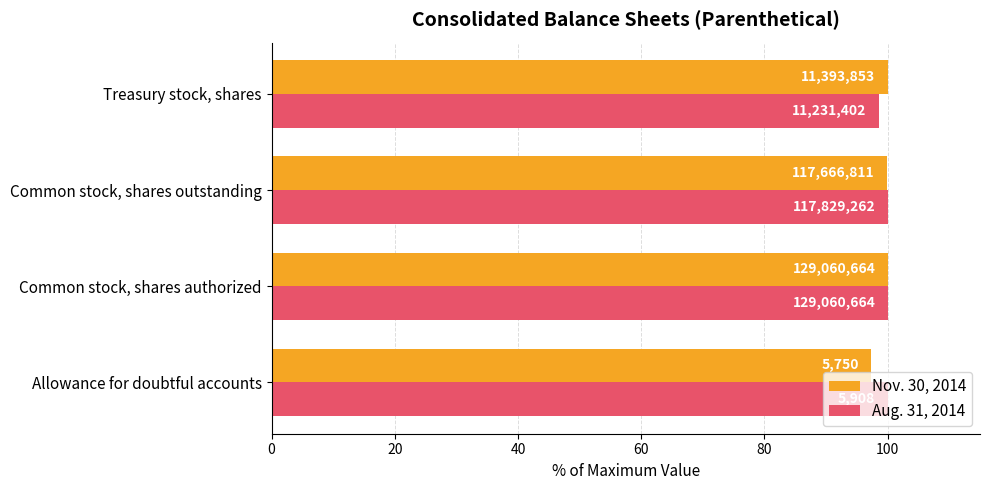

What is the value of the Nov. 30, 2014 bar at the 3rd from the left?

99.9